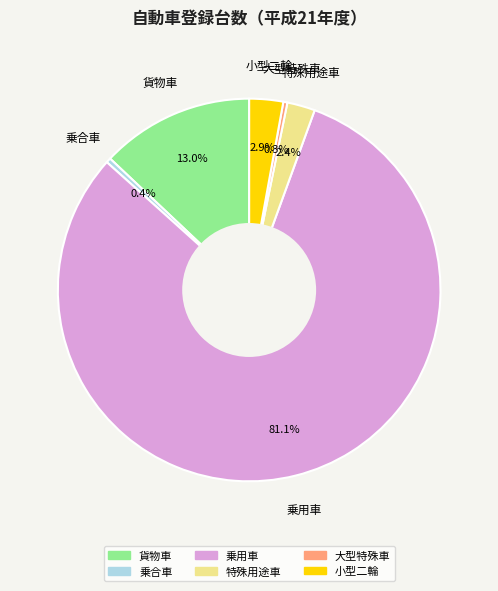

Between 小型二輪 and 乗合車, which is larger?

小型二輪